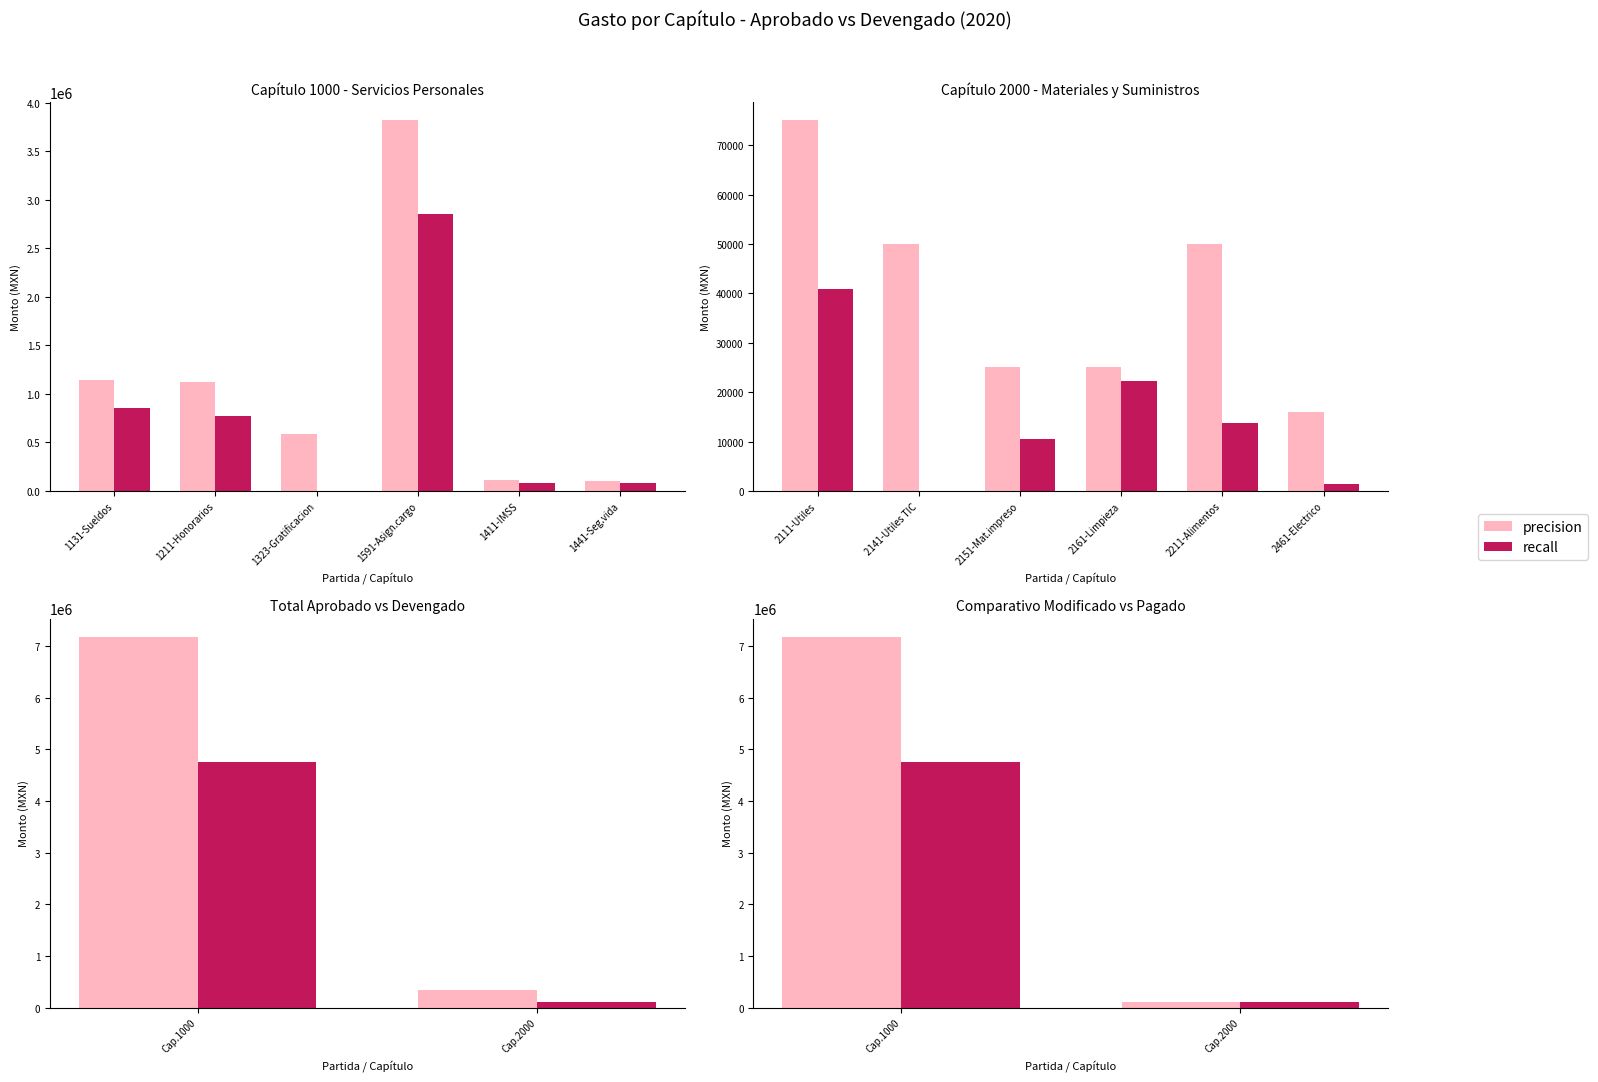

Does the chart contain any negative values?

No